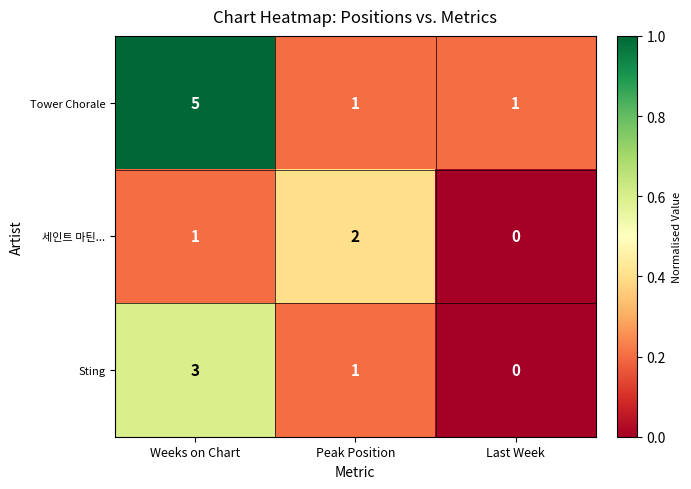

List the series in order of their overall mean, highest first.

Tower Chorale, Sting, 세인트 마틴...